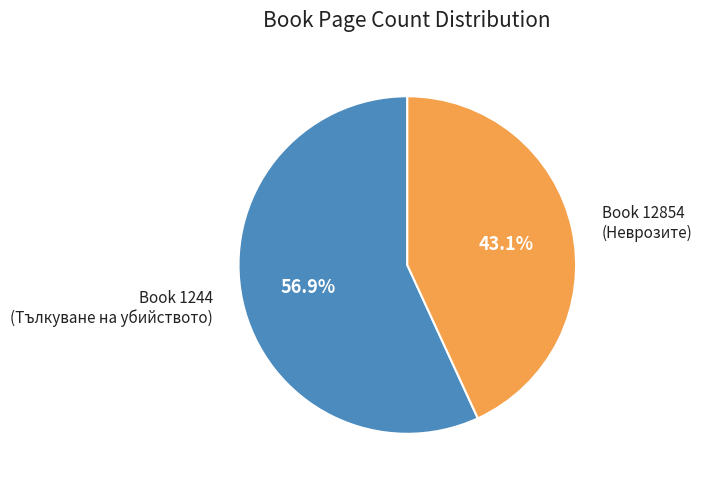

Is there a majority slice in this chart?

Yes